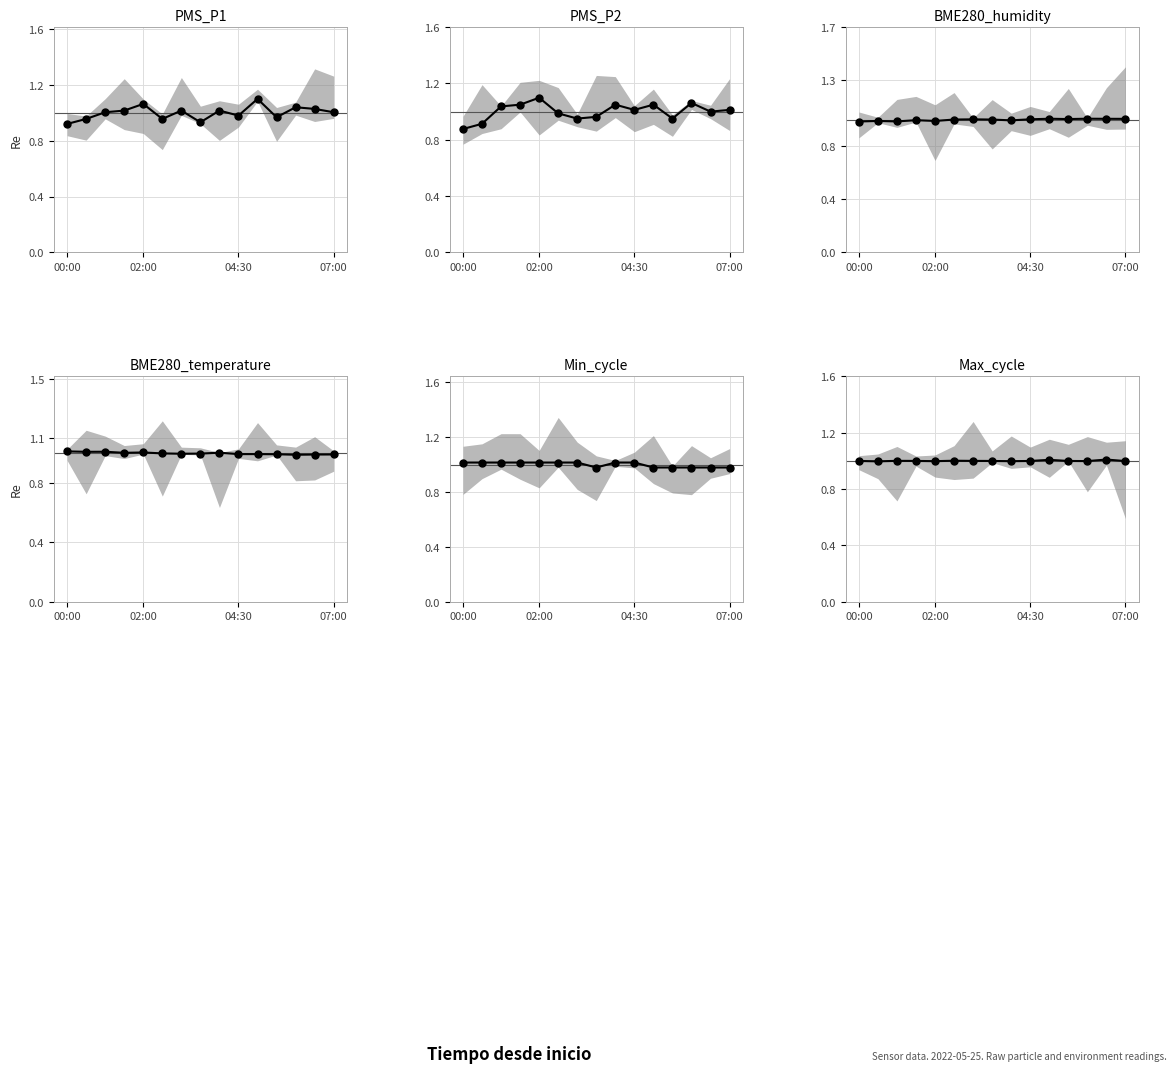

At which category is the sum across all series the highest?

02:00